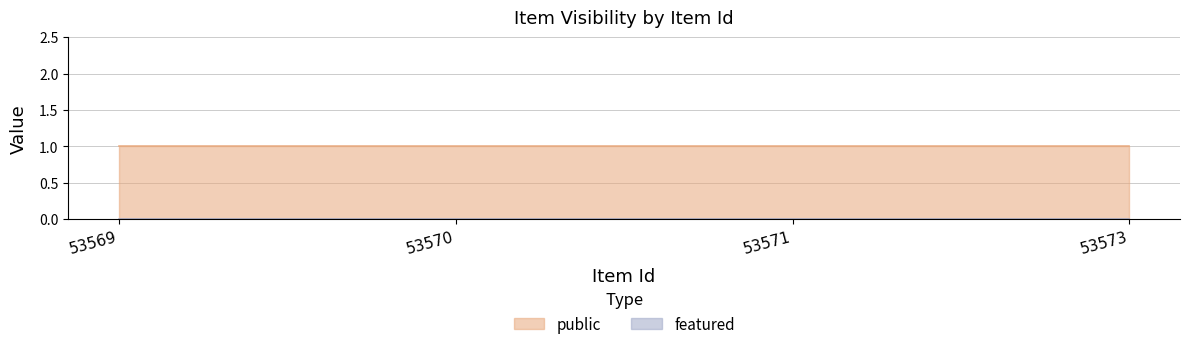

Which series has the largest total across all categories?

public